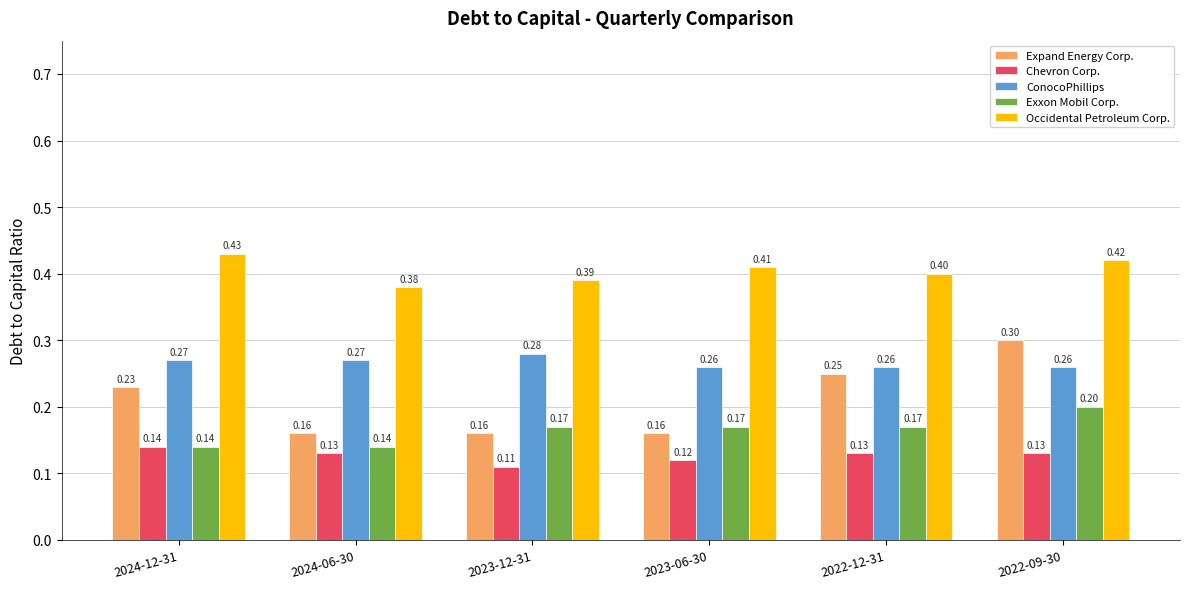

Which series has the widest spread of values?

Expand Energy Corp.